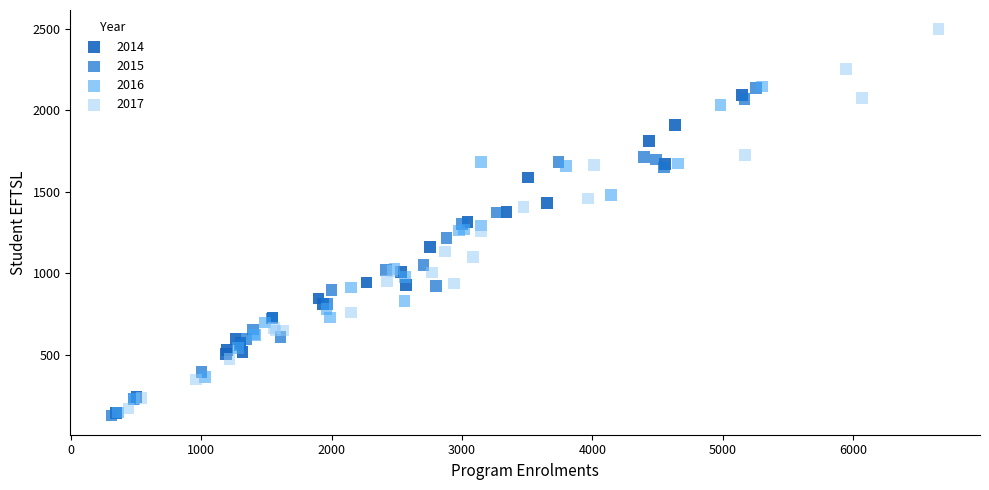

Which series has the largest Y range (max minus min)?

2017